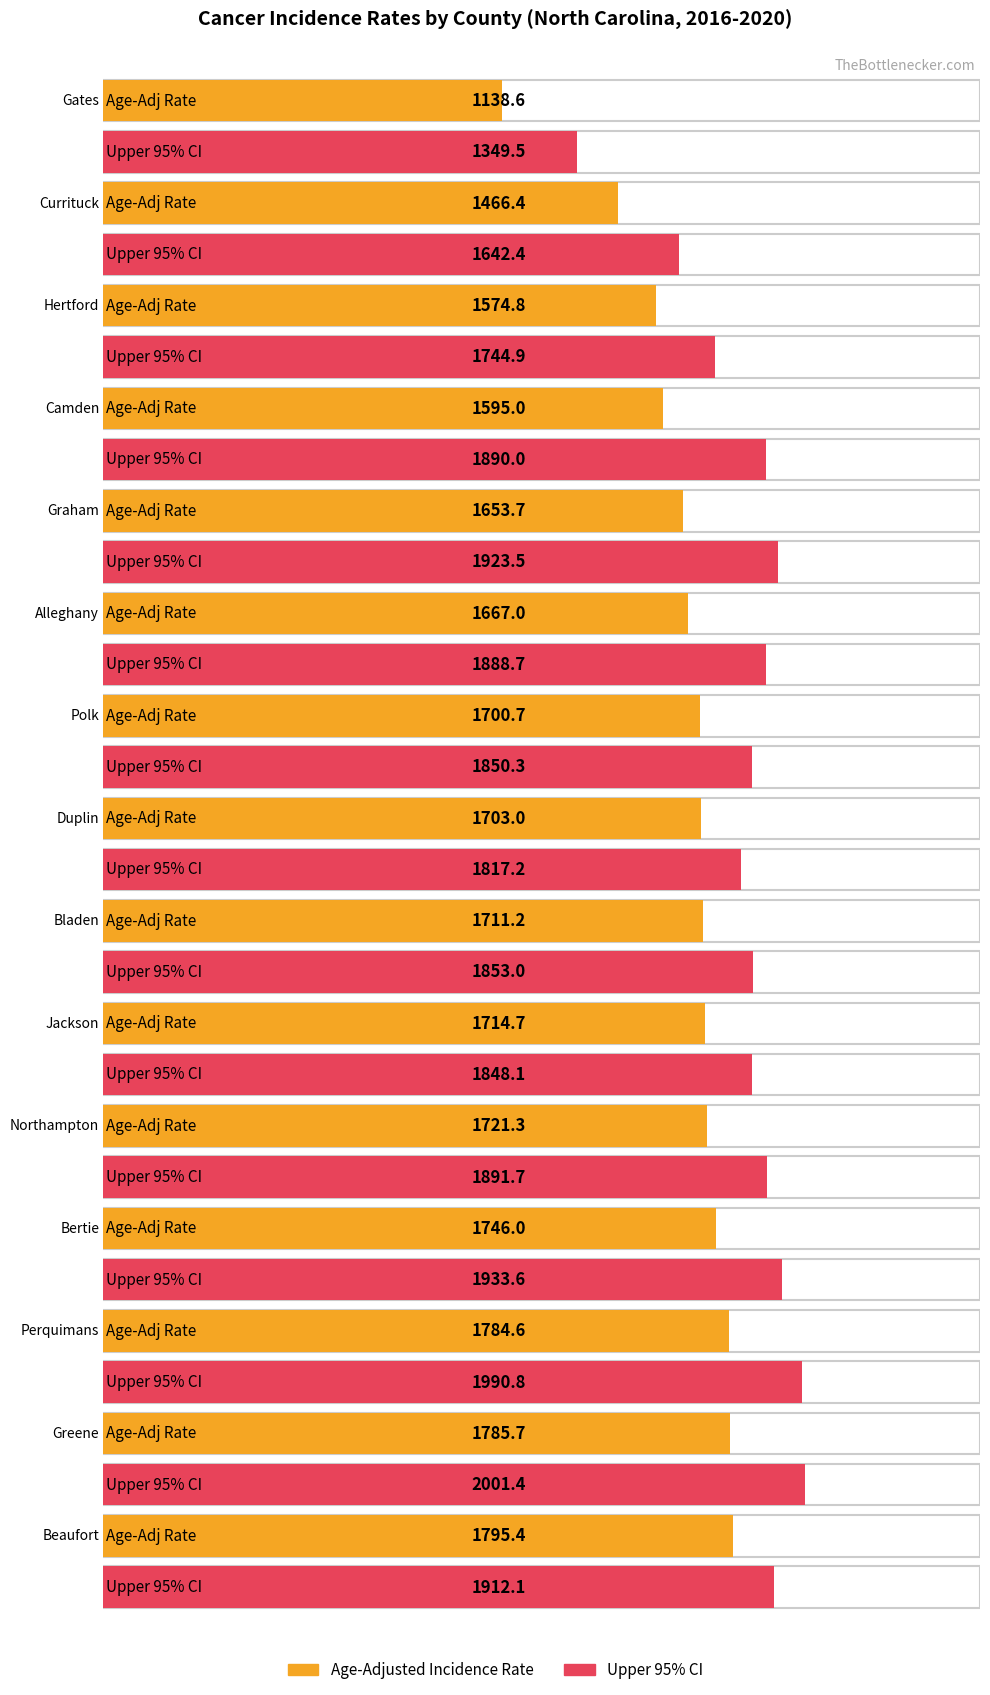

At which category is the sum across all series the highest?

Greene